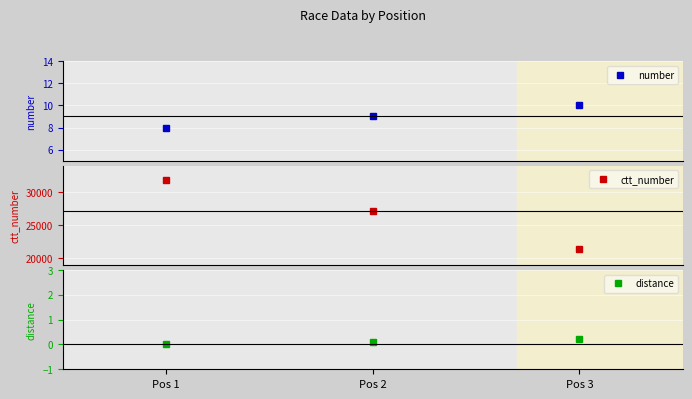

The number series shows 2.2 at Pos 3. True or false?

False